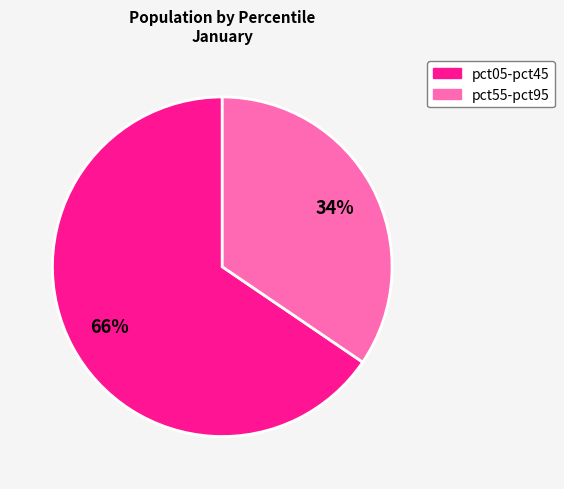

To the nearest percent, what is the average slice percentage?

50%